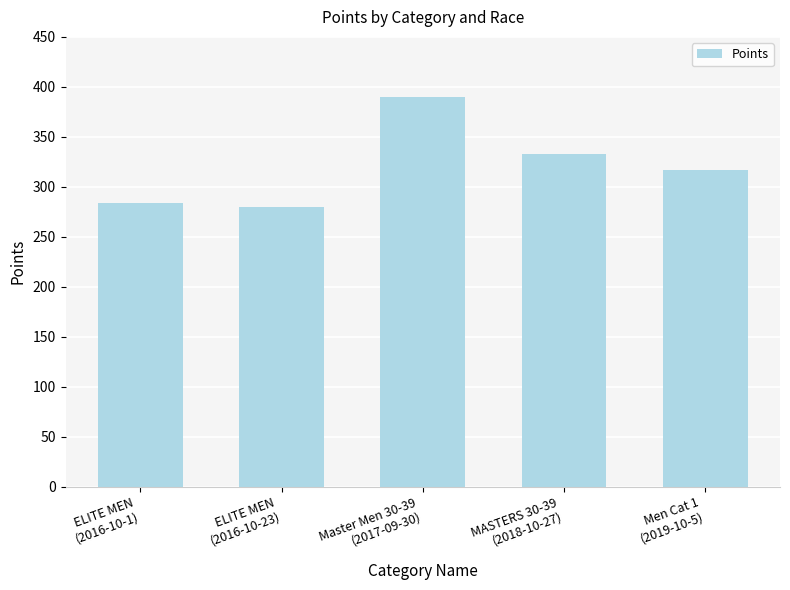

What is the difference between the values at Men Cat 1
(2019-10-5) and MASTERS 30-39
(2018-10-27)?

15.7